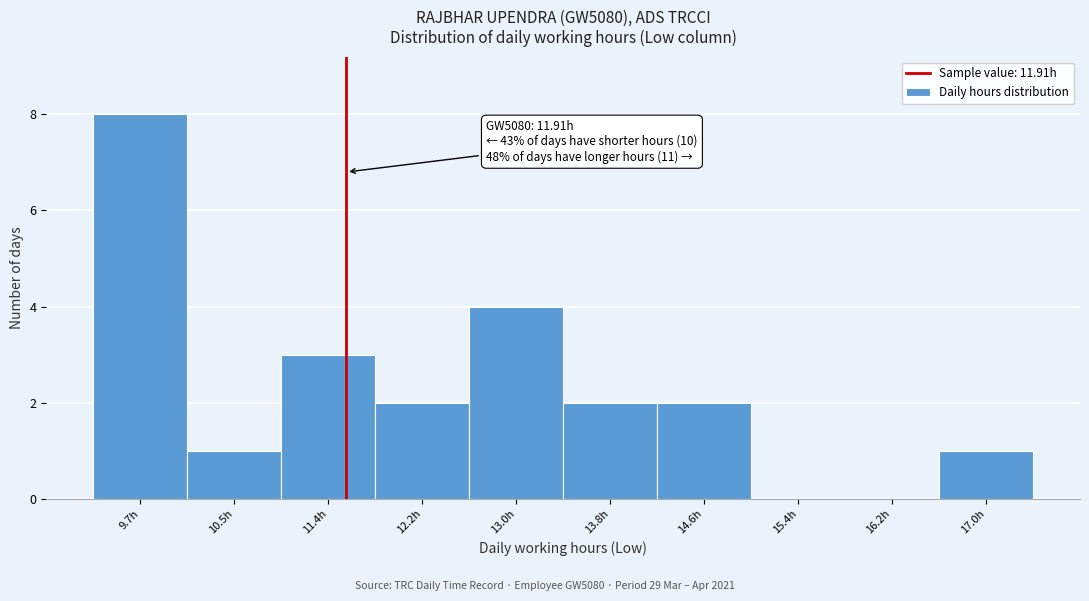

Reading right to left, extract all data points from this chart.

17.0h=1	16.2h=0	15.4h=0	14.6h=2	13.8h=2	13.0h=4	12.2h=2	11.4h=3	10.5h=1	9.7h=8